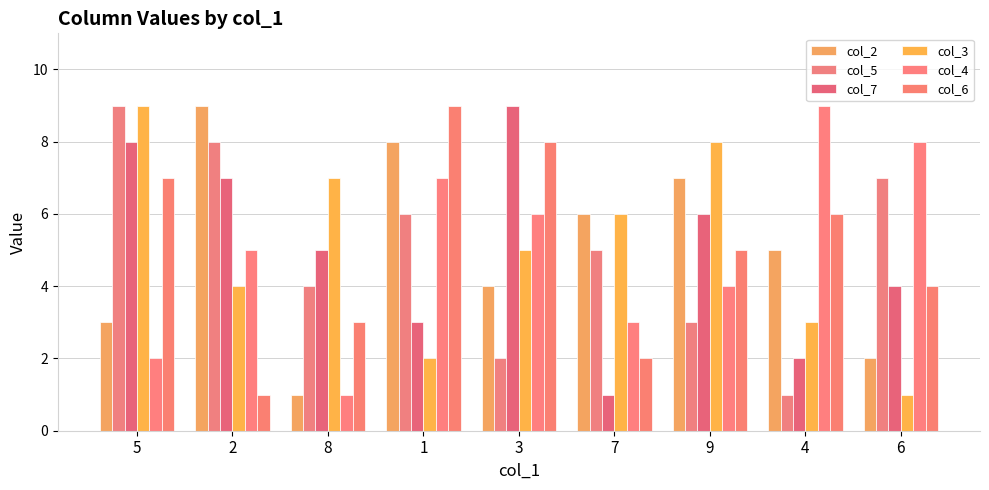

What are all the series names shown in the legend?

col_2, col_5, col_7, col_3, col_4, col_6